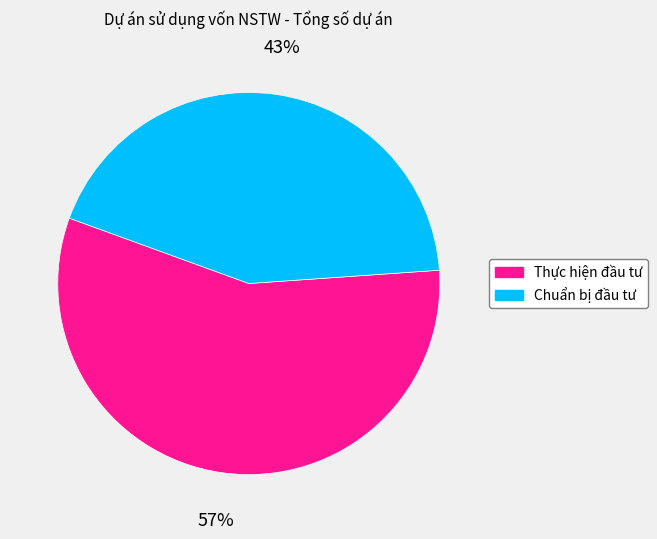

What is the ratio of the value at Thực hiện đầu tư to the value at Chuẩn bị đầu tư?

1.3